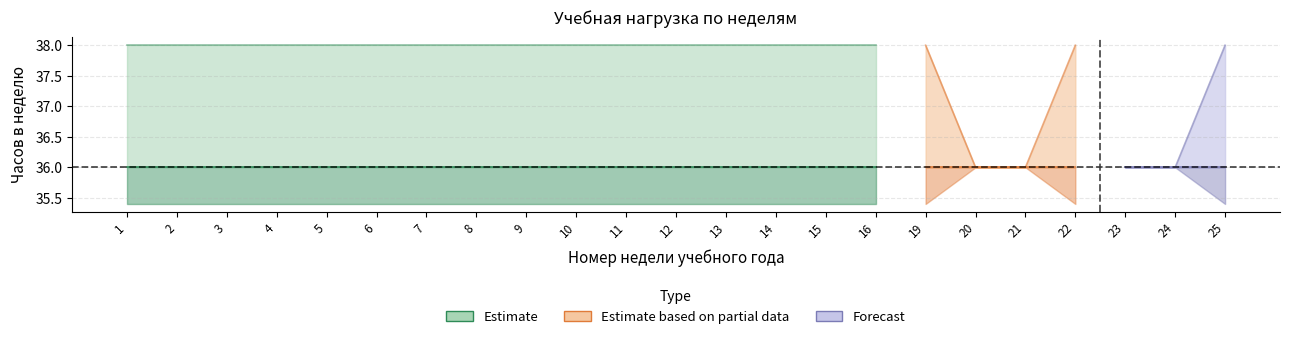

Which has a higher value, 3 or 20?

3